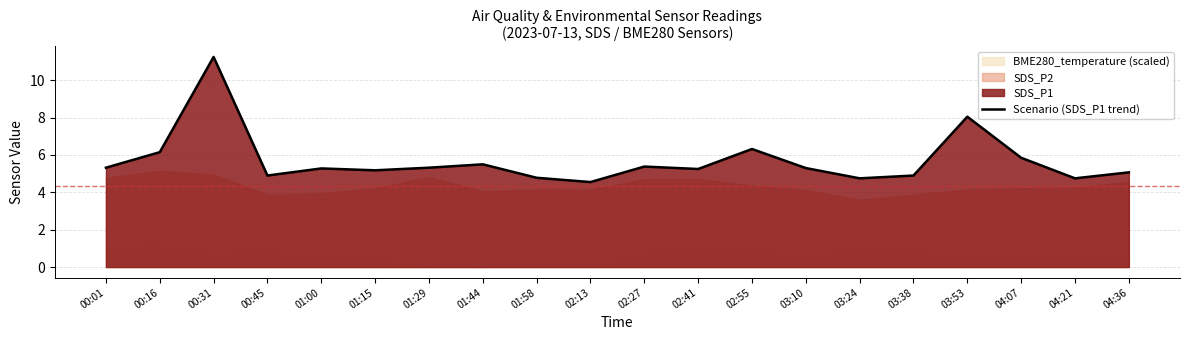

What is the difference between the second highest and second lowest values?

3.3